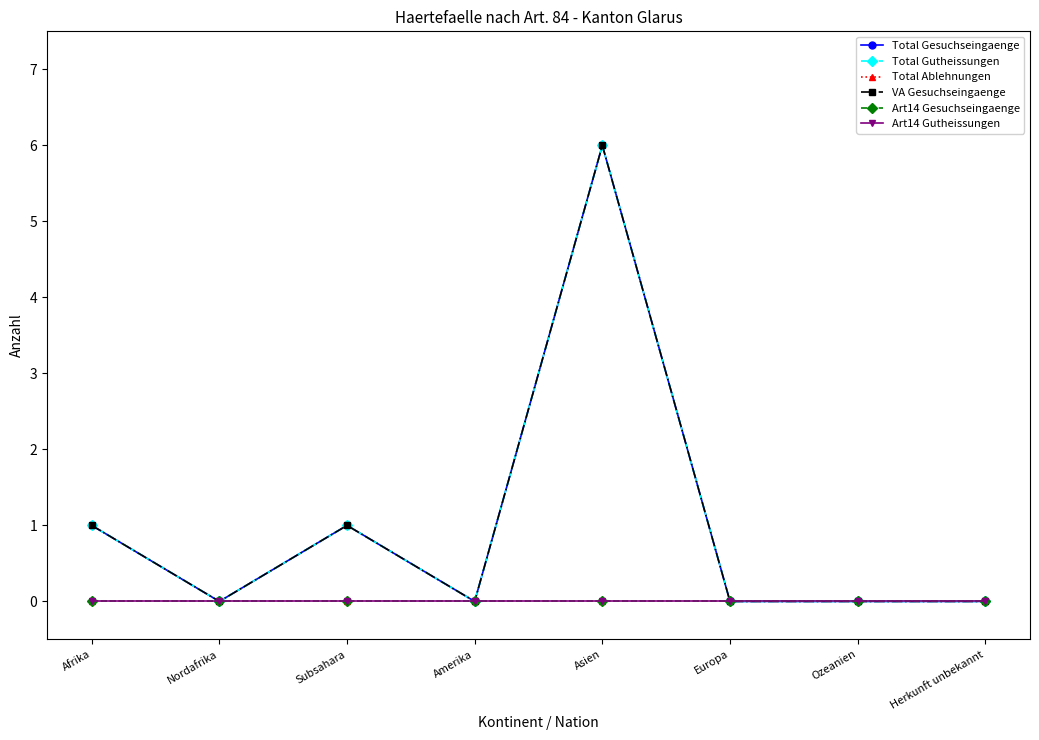

Between Ozeanien and Herkunft unbekannt, which series saw the biggest shift?

Total Gesuchseingaenge